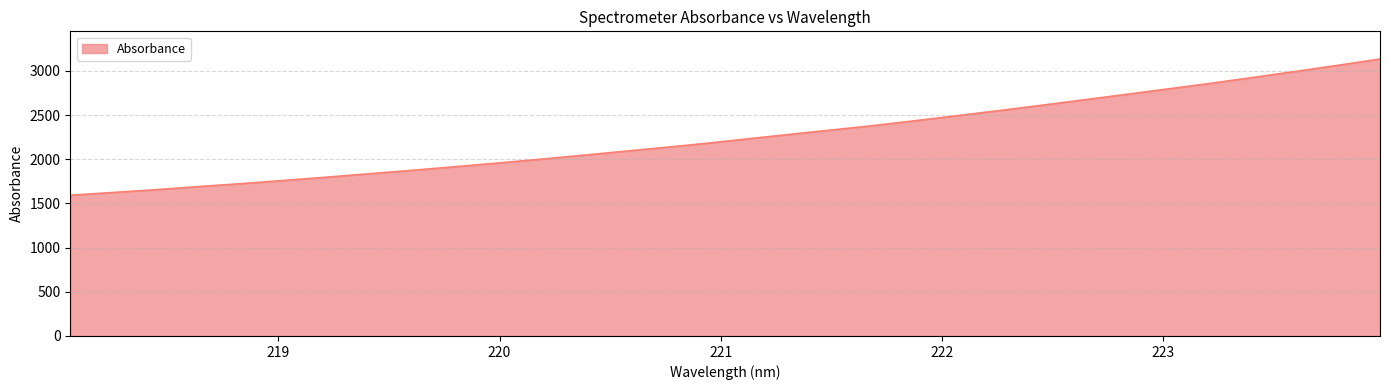

What is the smallest value displayed?

1592.9